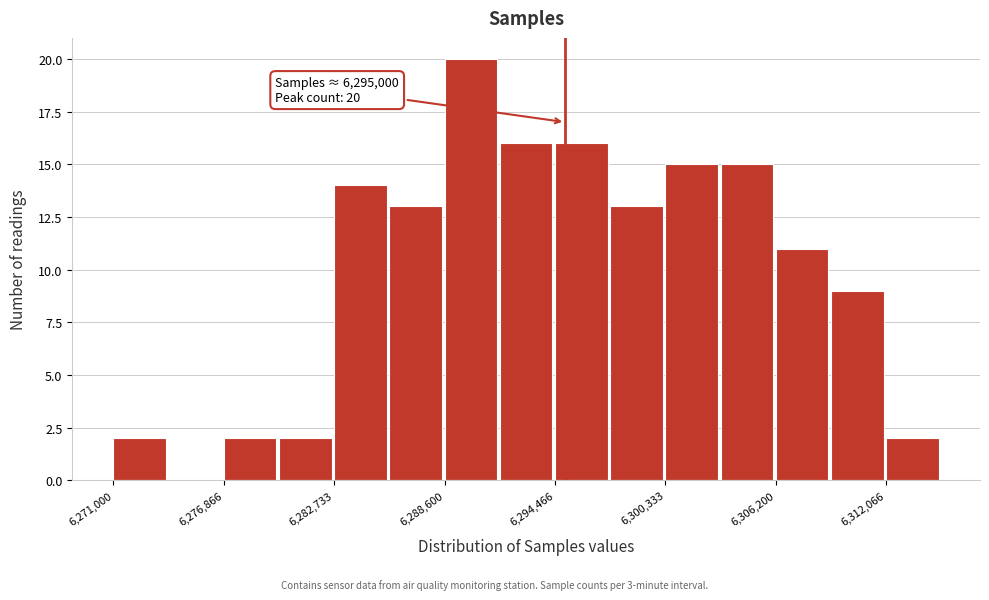

Around what value on the x-axis is the tallest bar? Give the approximate position of its centre, as read against the axis.

6290000